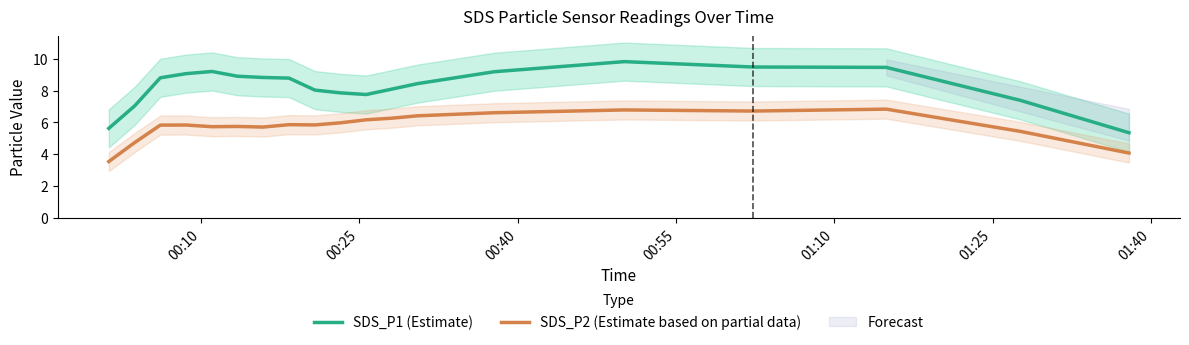

Does the chart have visible grid lines?

No